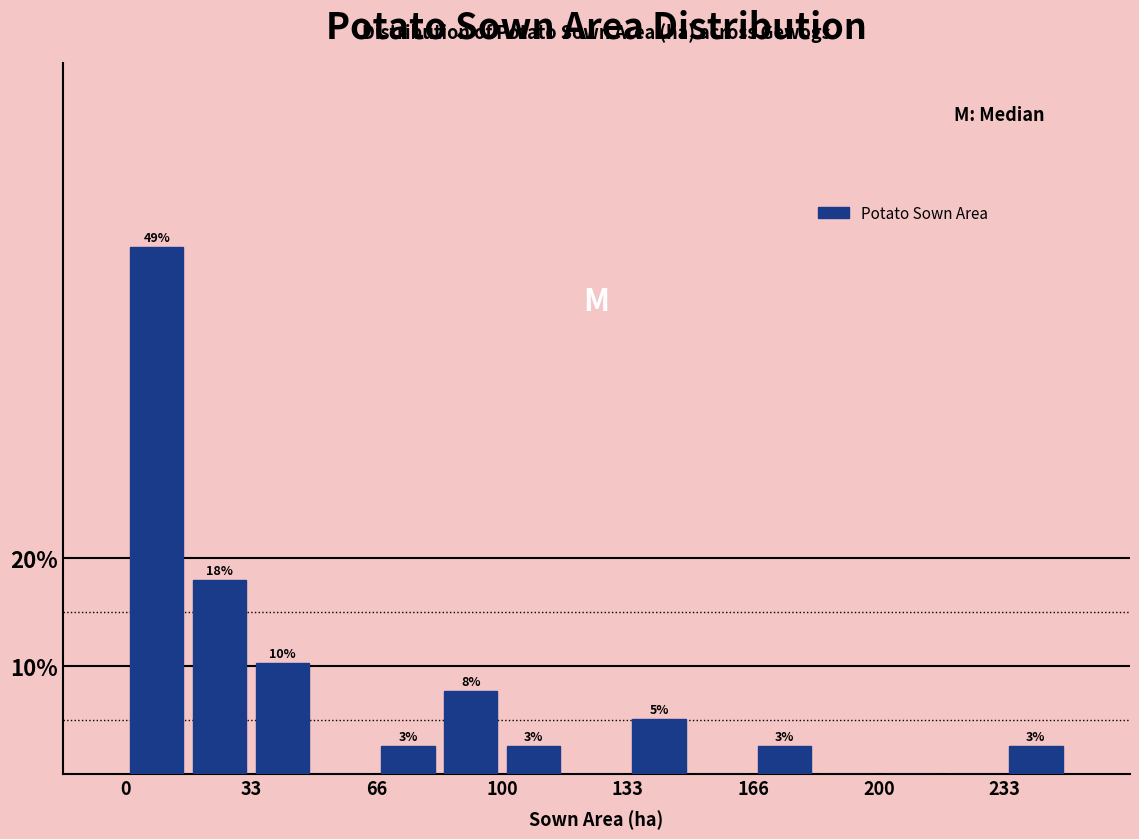

Around what value on the x-axis is the tallest bar? Give the approximate position of its centre, as read against the axis.

10